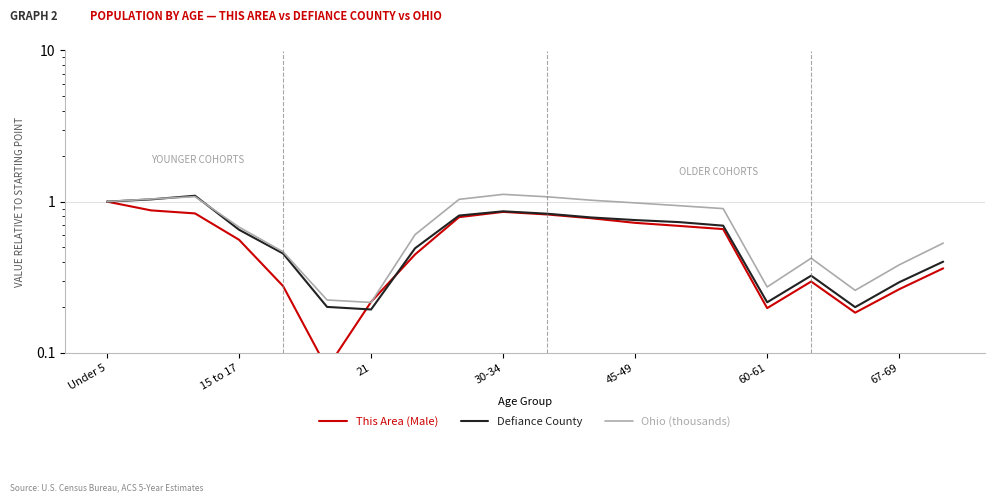

What is the difference between the highest and lowest values at 45-49?

0.2